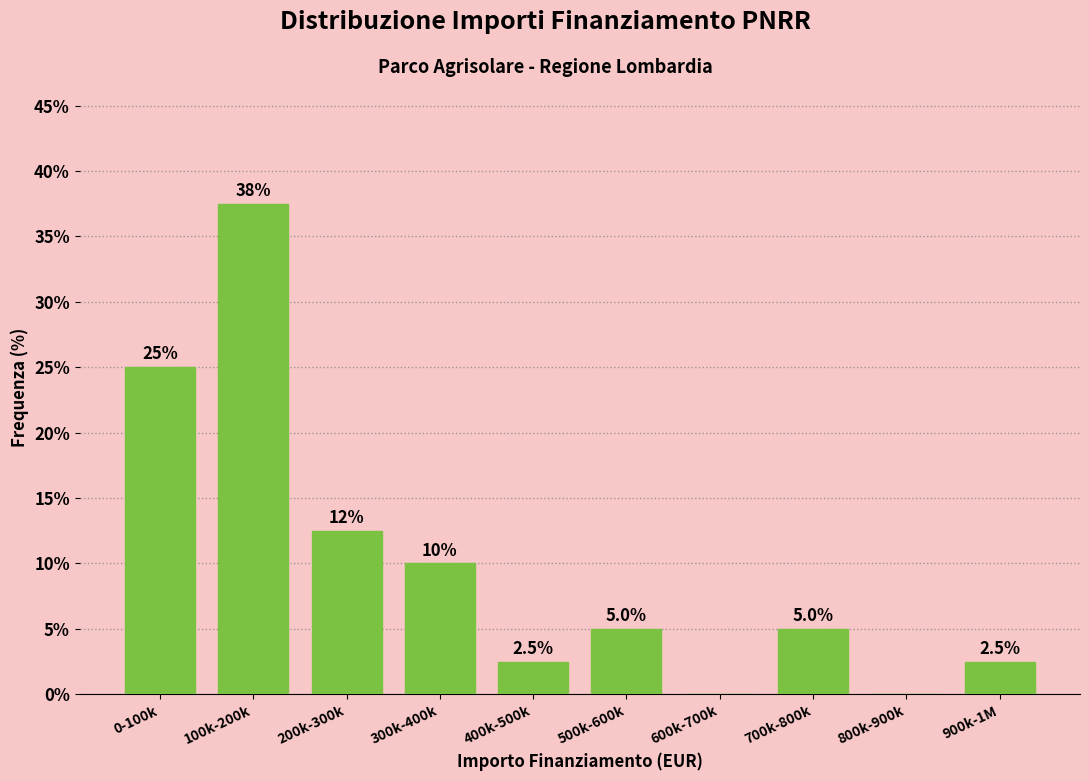

Reading left to right, transcribe all the data shown in this chart.

0-100k=25.0	100k-200k=37.5	200k-300k=12.5	300k-400k=10.0	400k-500k=2.5	500k-600k=5.0	600k-700k=0.0	700k-800k=5.0	800k-900k=0.0	900k-1M=2.5